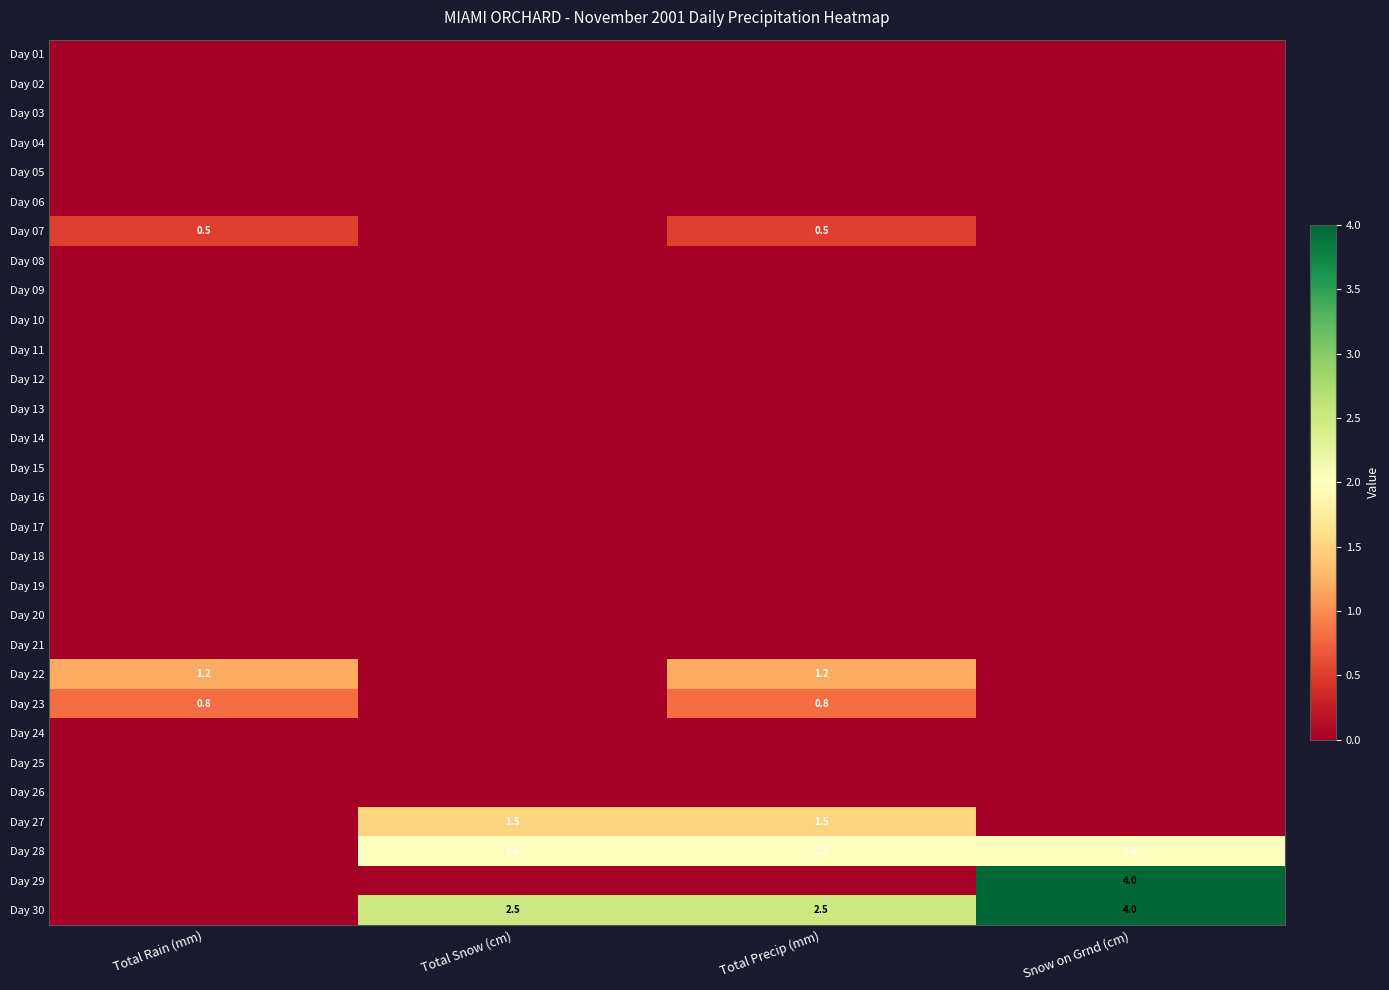

Which series has the largest range (max minus min)?

Day 29